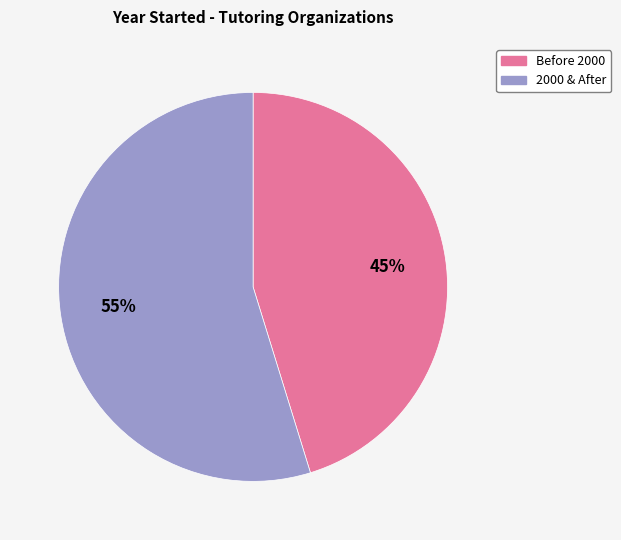

Is there any slice that represents more than half of the pie?

Yes